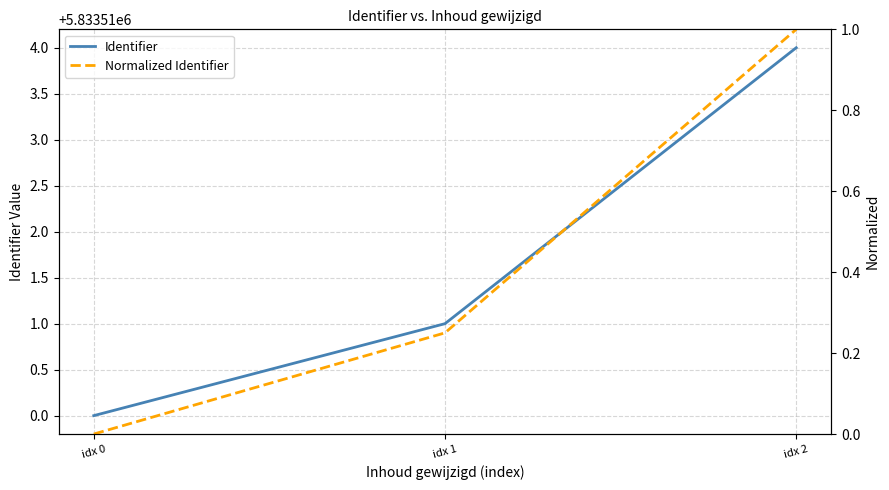

What is the value of the Normalized Identifier point at the 2nd from the left?

0.2